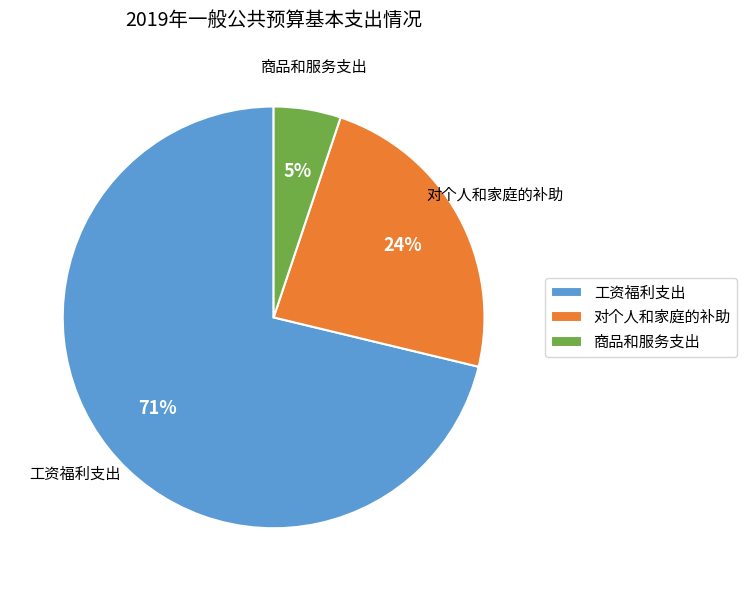

What is the largest slice in the pie chart?

工资福利支出